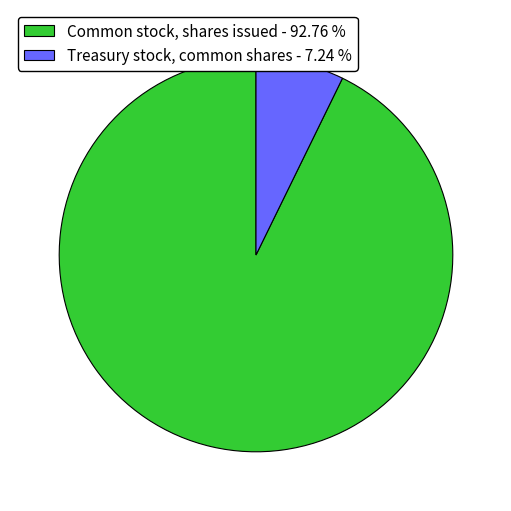

What is the largest slice in the pie chart?

Common stock, shares issued